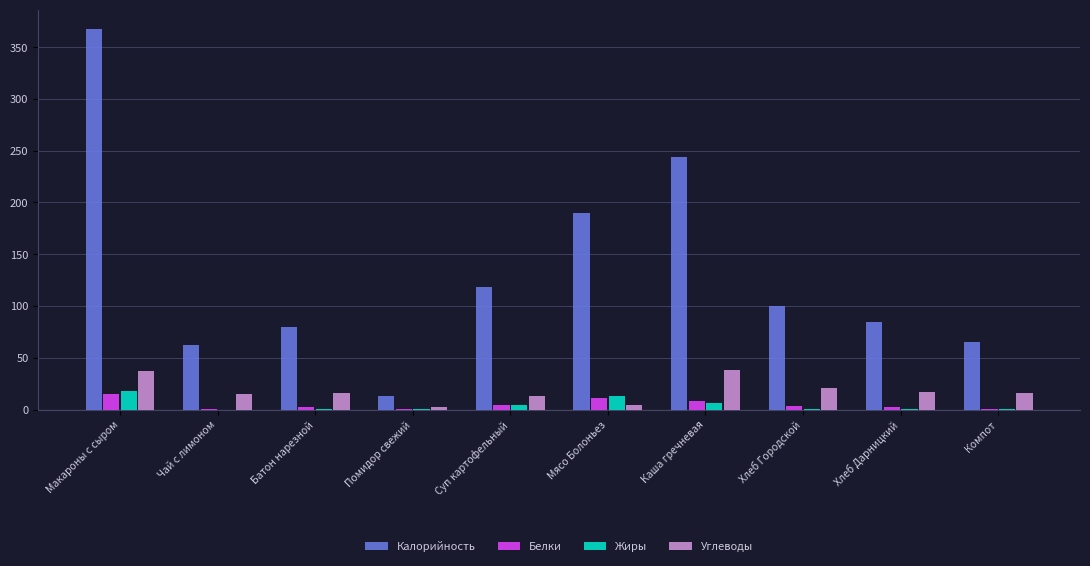

Is the value of Белки at Макароны с сыром greater than the value of Калорийность at Мясо Болоньез?

No